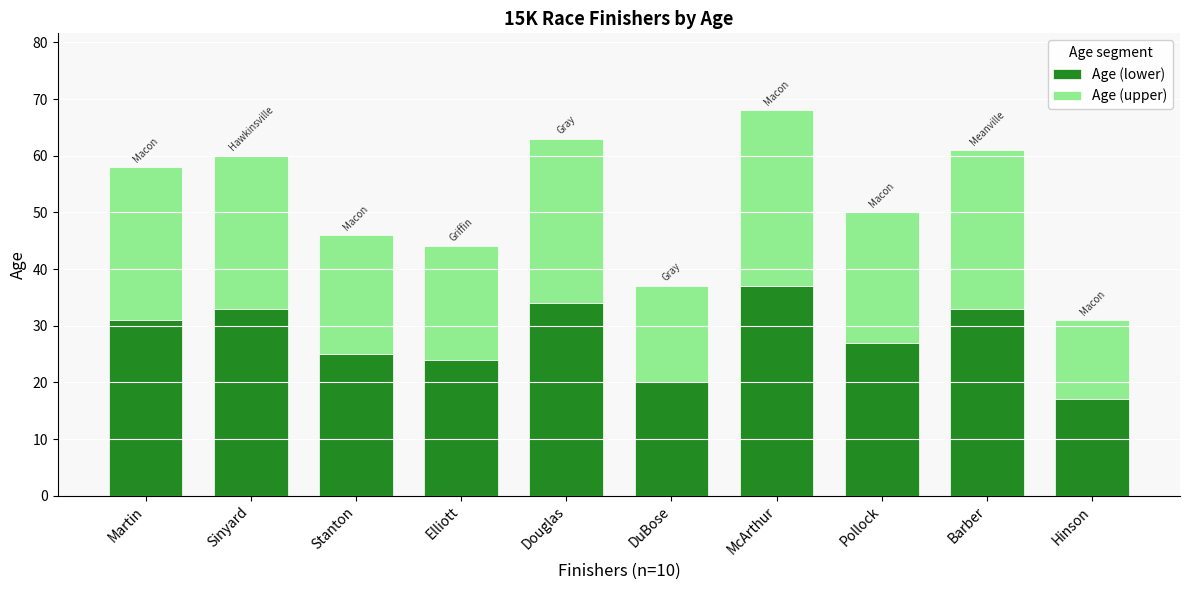

The Age (lower) series shows 33 at DuBose. True or false?

False